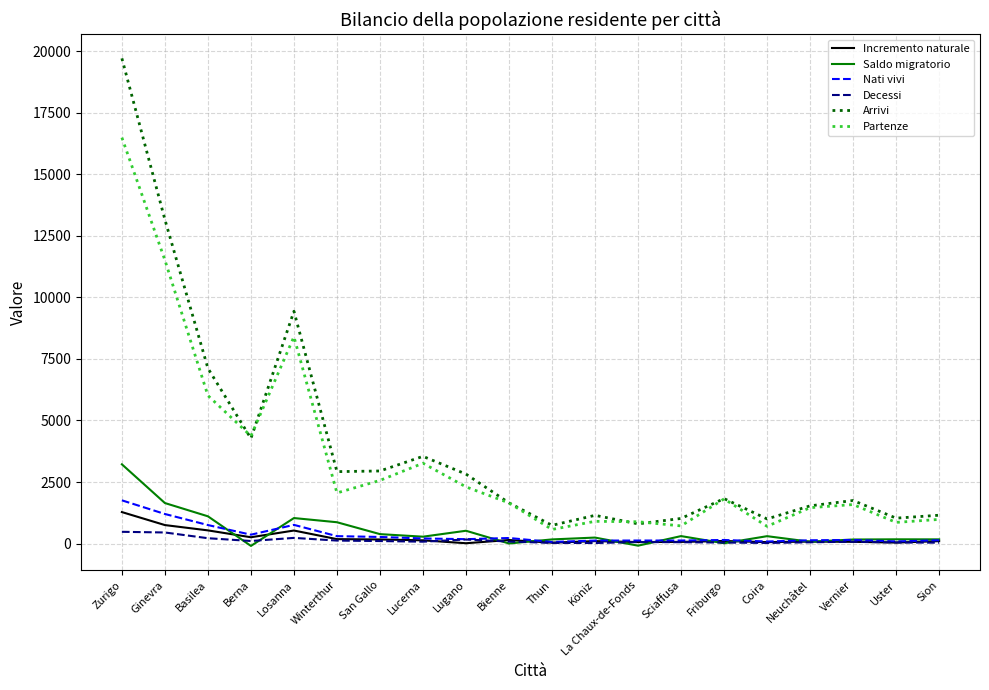

At which category is the sum across all series the highest?

Zurigo